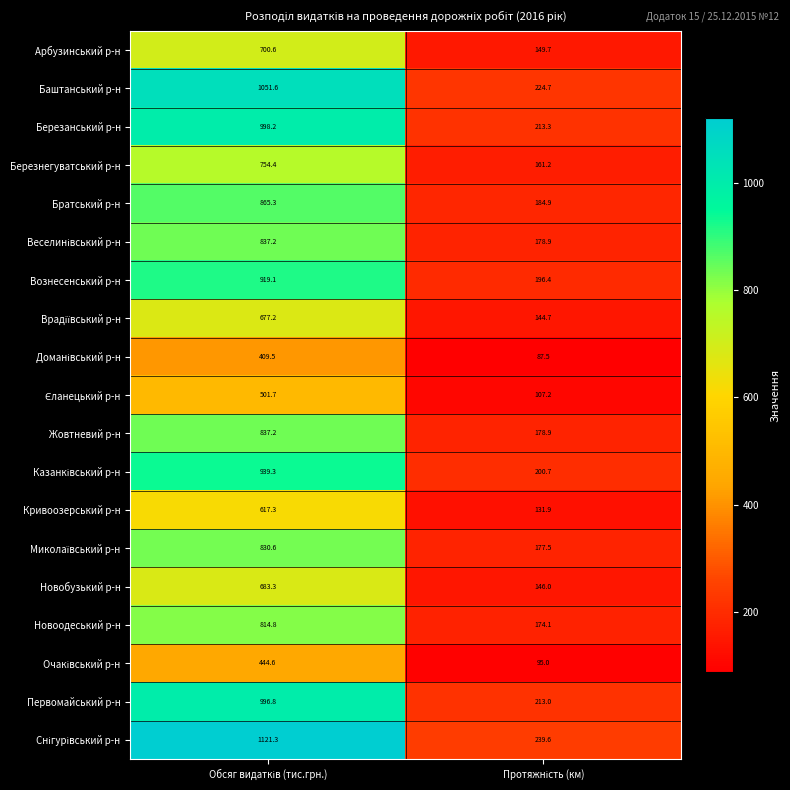

What is the average value of the Вознесенський р-н series?

557.8